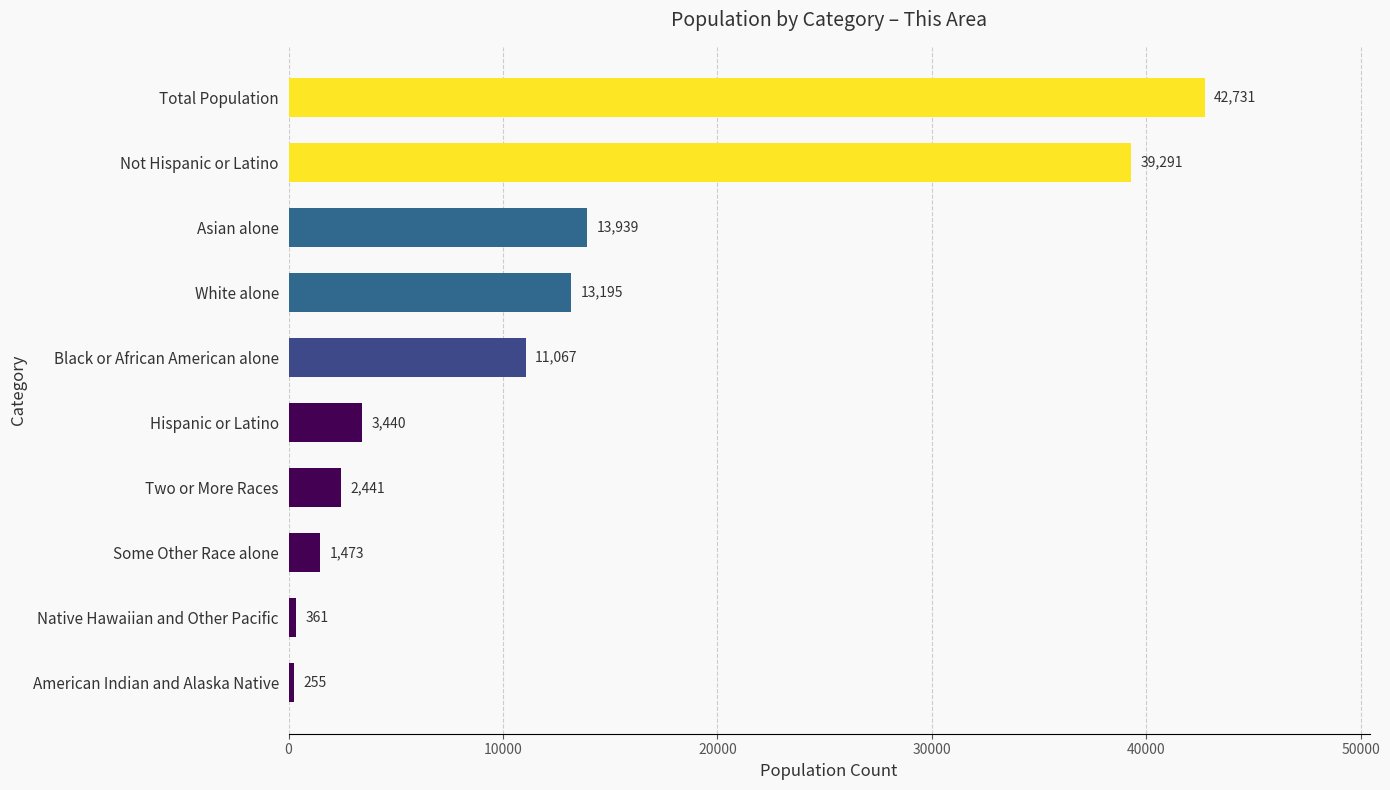

What is the difference between the values at Total Population and American Indian and Alaska Native?

42476